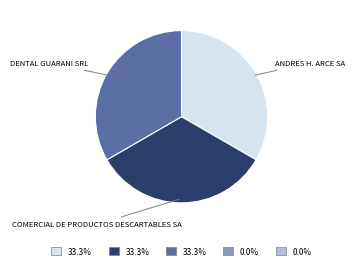

Is there a majority slice in this chart?

No